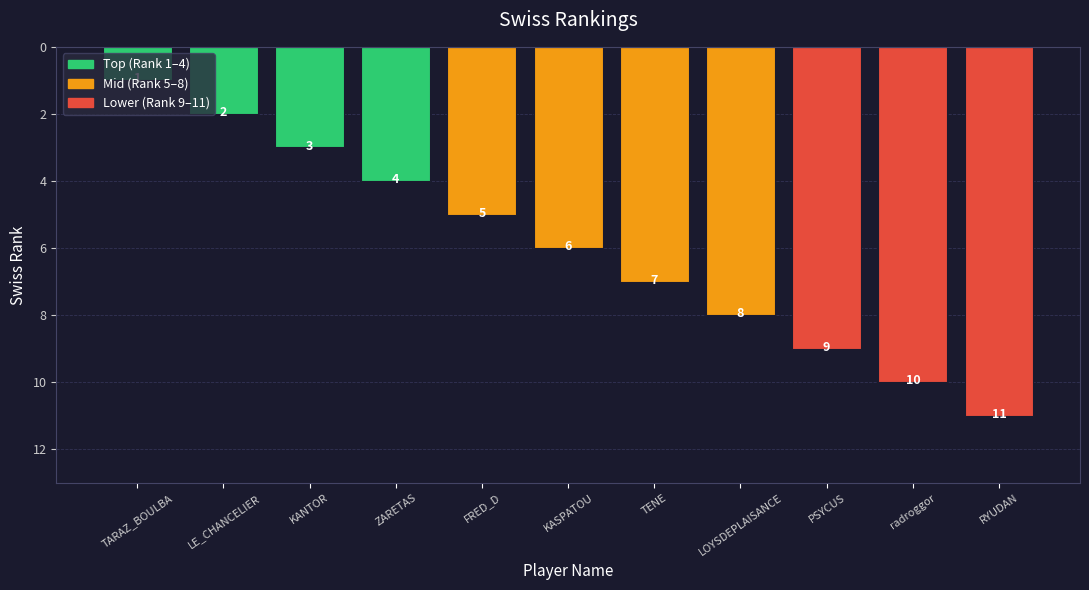

What is the value of the 8th bar from the left?

8